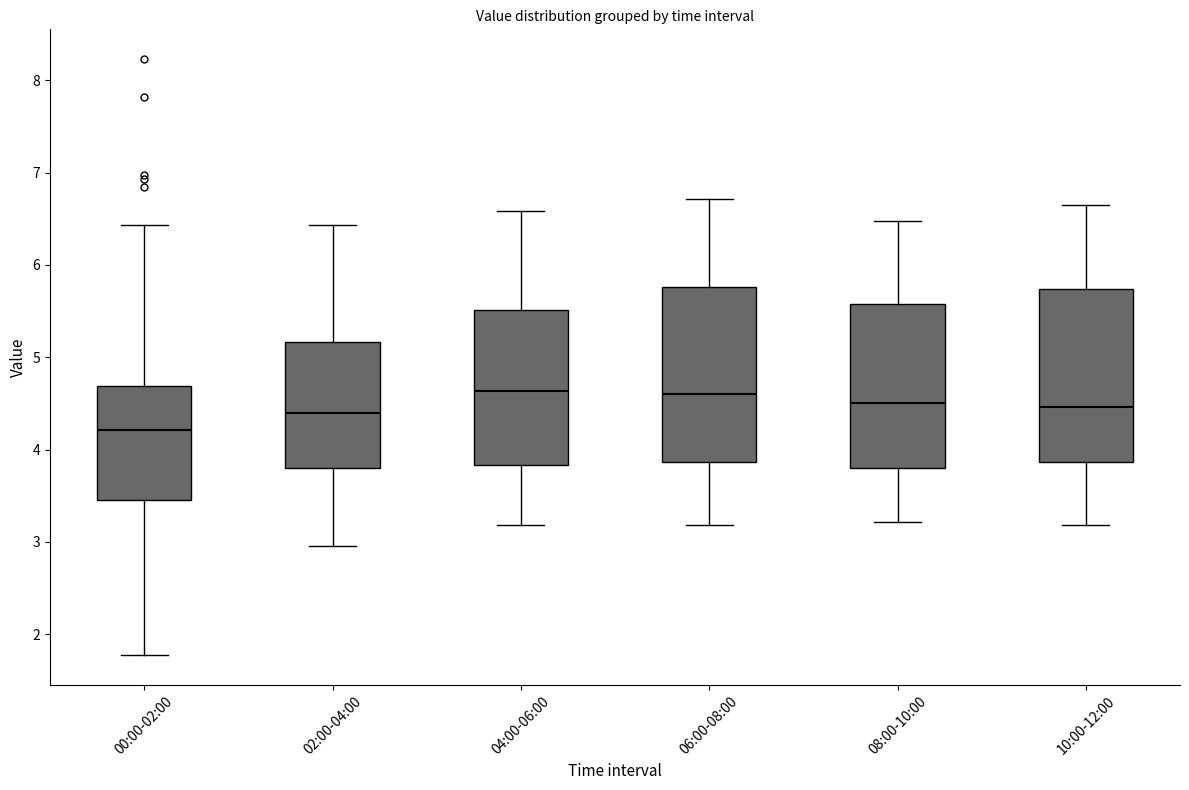

Which box has the lowest median line?

00:00-02:00